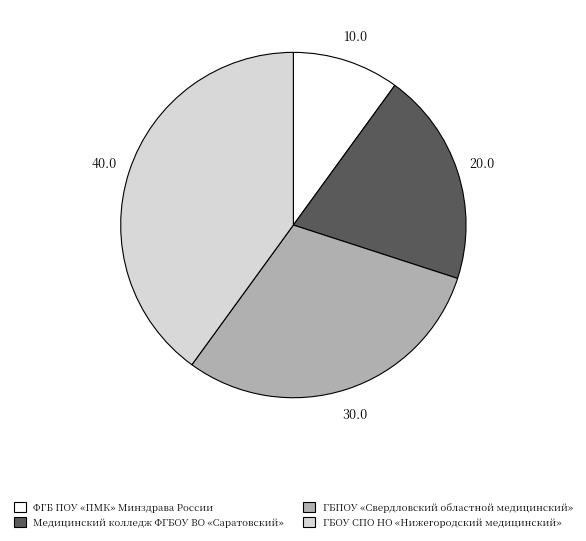

Which category has the biggest portion of the pie?

ГБОУ СПО НО «Нижегородский медицинский»